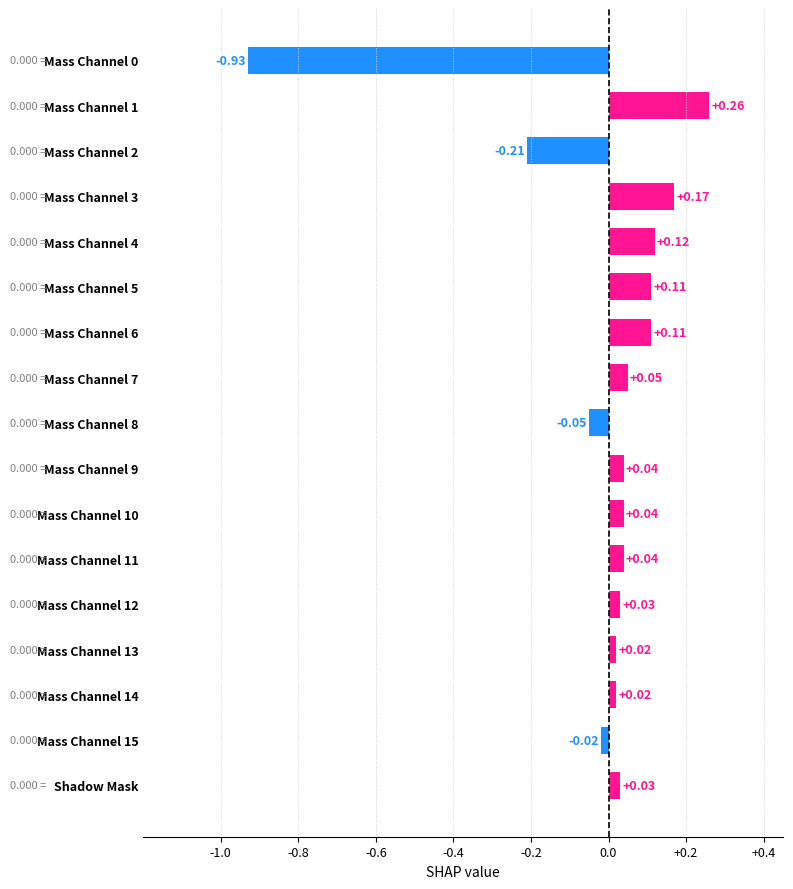

What is the label of the 1st bar from the bottom?

Shadow Mask